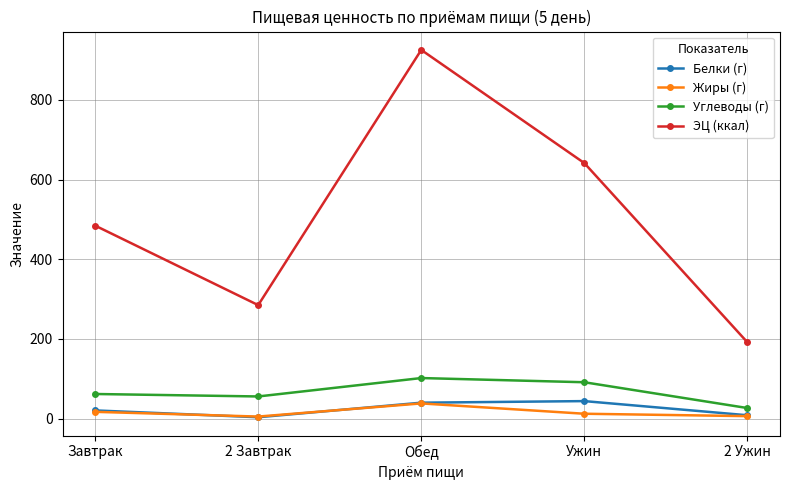

What is the label of the 1st point from the left?

Завтрак